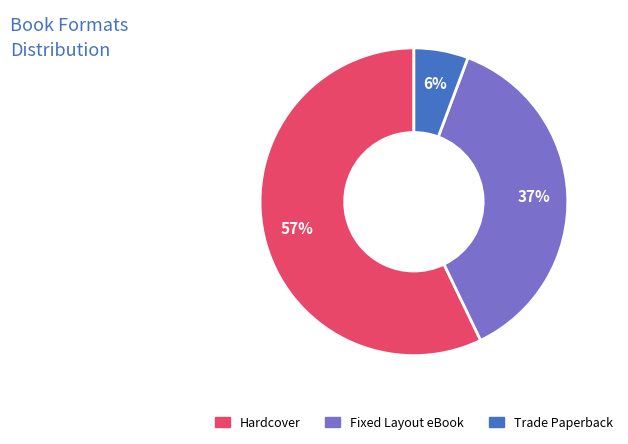

The Hardcover slice represents 57% of the pie. True or false?

True